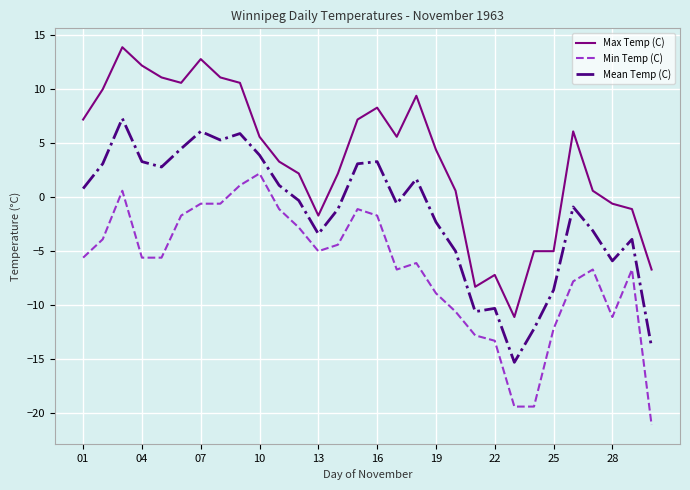

Which series has the largest range (max minus min)?

Max Temp (C)